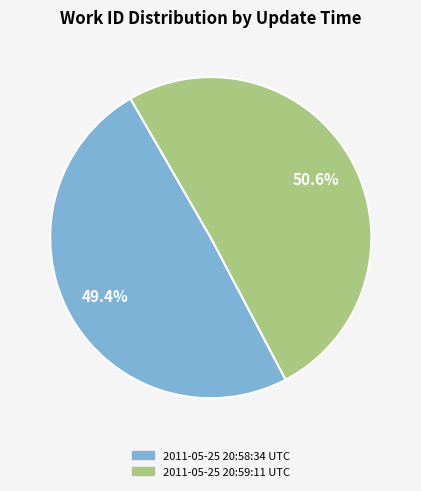

Approximately how many times larger is the value at 2011-05-25 20:59:11 UTC compared to 2011-05-25 20:58:34 UTC?

1.0